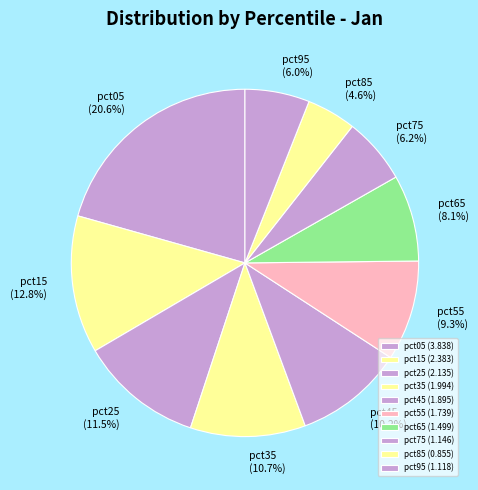

Is there any slice that represents more than half of the pie?

No